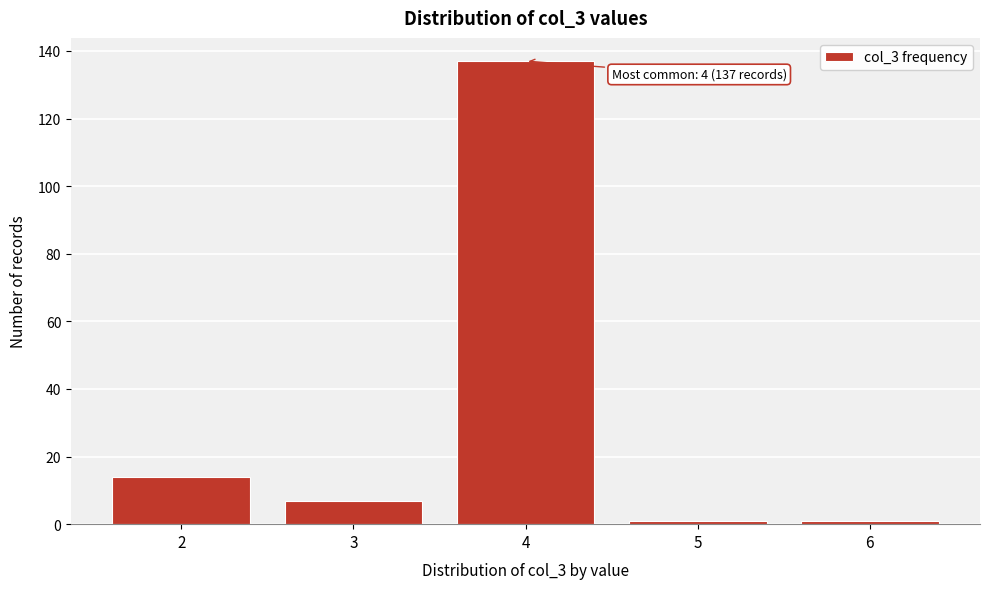

Reading left to right, transcribe all the data shown in this chart.

14	7	137	1	1